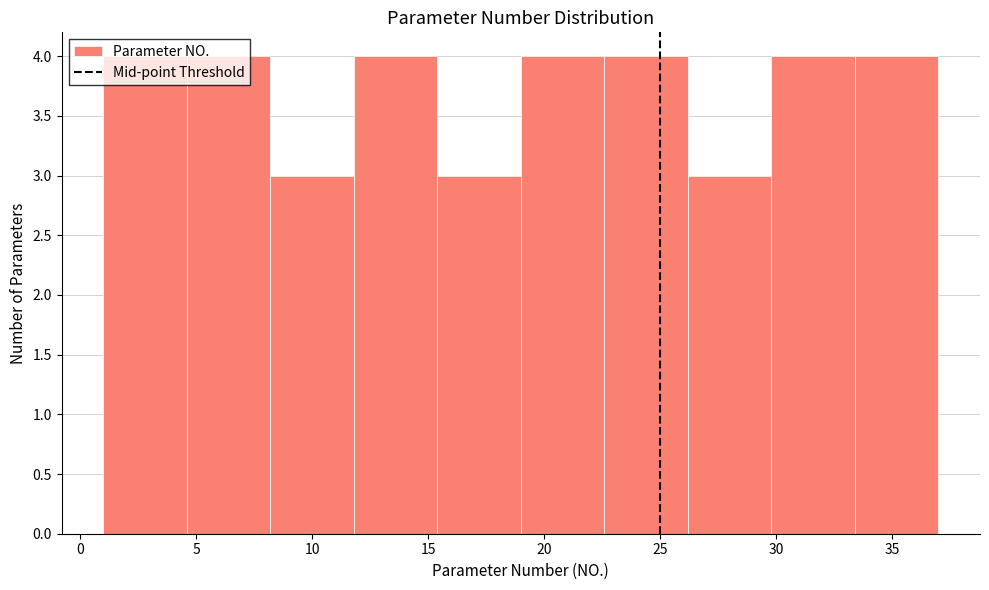

Reading left to right, transcribe this chart: for each bar, give the range it covers on the x-axis and its height. Neither the bar edges nor the heights are printed on the chart, so give them approximately, as read against the axes.

1.0 to 4.6: 4
4.6 to 8.2: 4
8.2 to 11.8: 3
11.8 to 15.4: 4
15.4 to 19.0: 3
19.0 to 22.6: 4
22.6 to 26.2: 4
26.2 to 29.8: 3
29.8 to 33.4: 4
33.4 to 37.0: 4